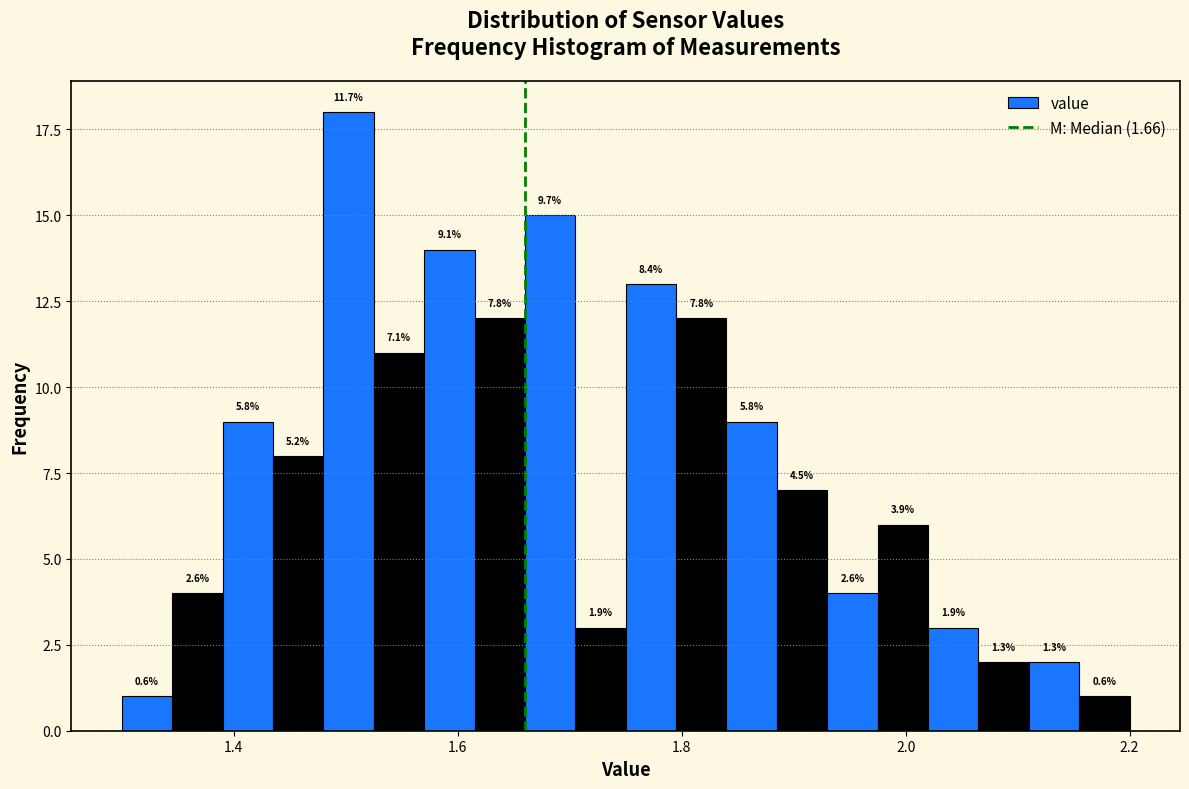

Read against the x-axis, roughly where is the centre of the tallest bar?

1.50